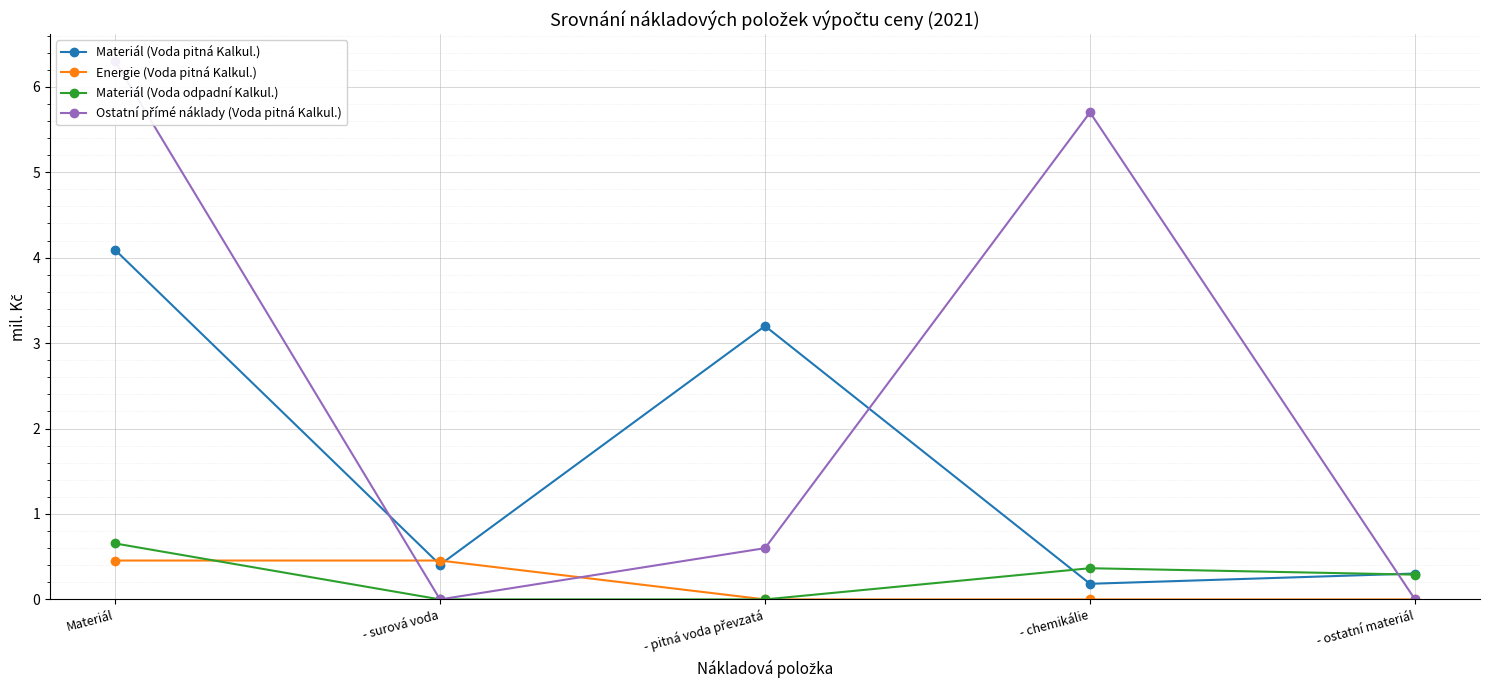

Which series changed the most between - chemikálie and - ostatní materiál?

Ostatní přímé náklady (Voda pitná Kalkul.)